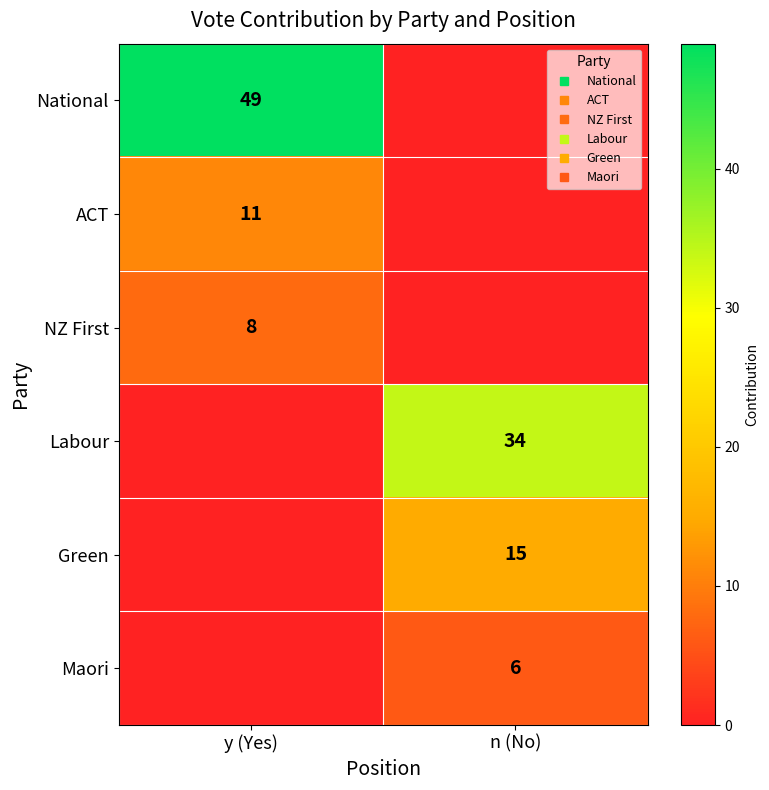

What is the approximate value of ACT at y (Yes), to the nearest 5?

10